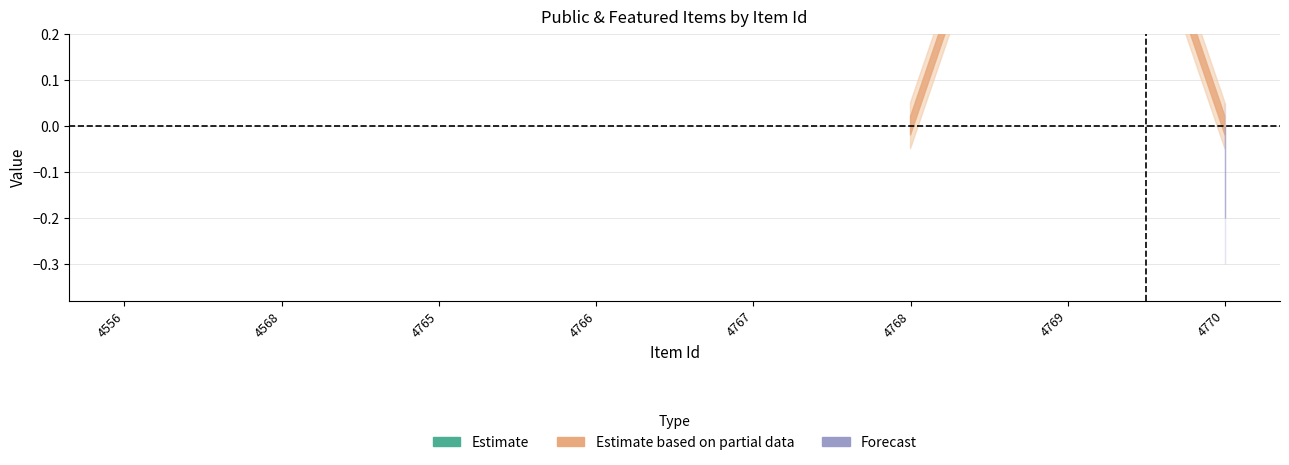

Does the chart have visible grid lines?

Yes